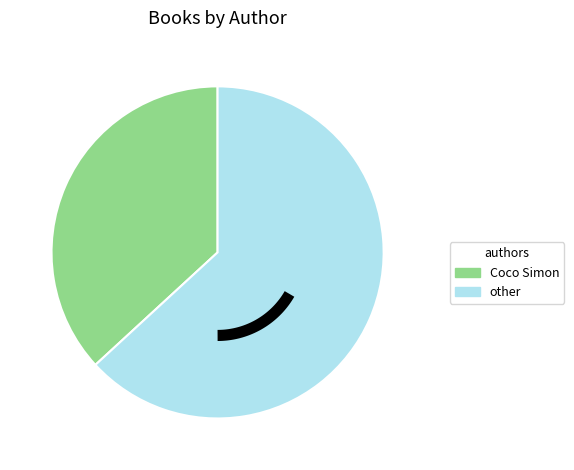

True or false: Coco Simon (78665404) accounts for 29% of the total.

False